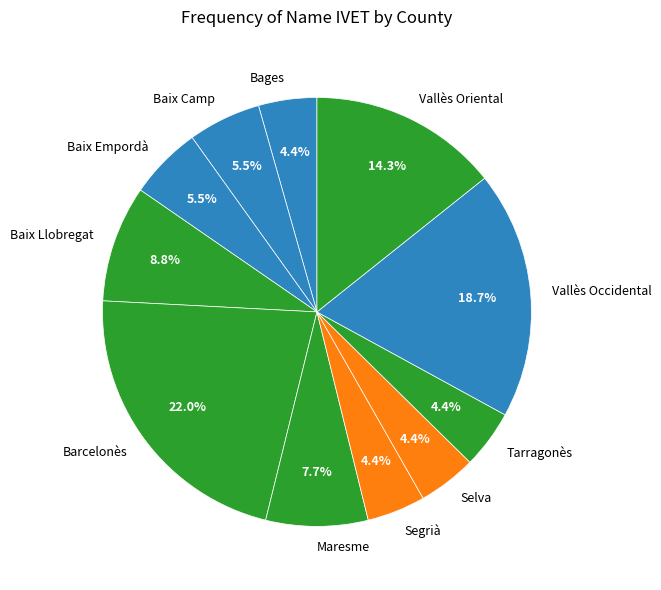

What percentage is the Barcelonès slice, to the nearest percent?

22%